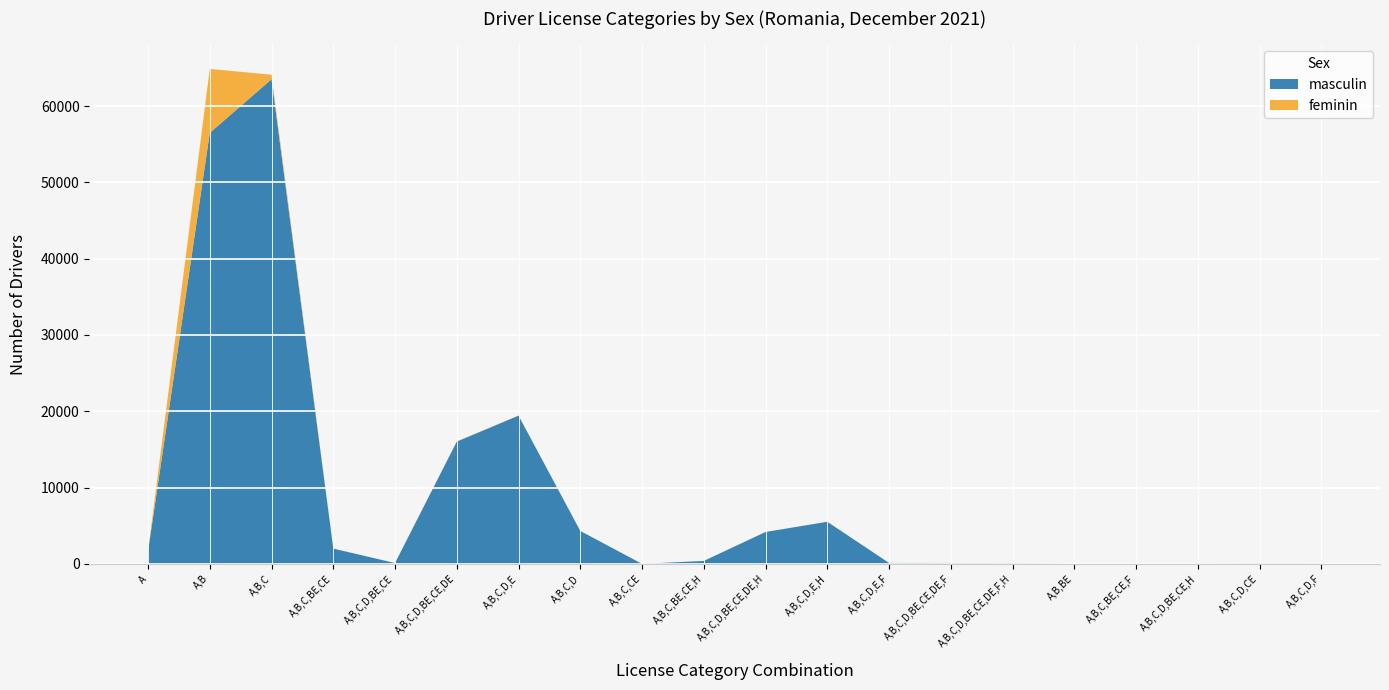

Reading right to left, list all the values displayed in this chart.

masculin: 41	63	12	2	1	88	128	137	5528	4192	399	14	4326	19432	16035	122	2015	63512	56476	1655
feminin: 0	0	0	0	0	0	1	0	0	1	1	0	6	19	25	0	7	587	8387	29